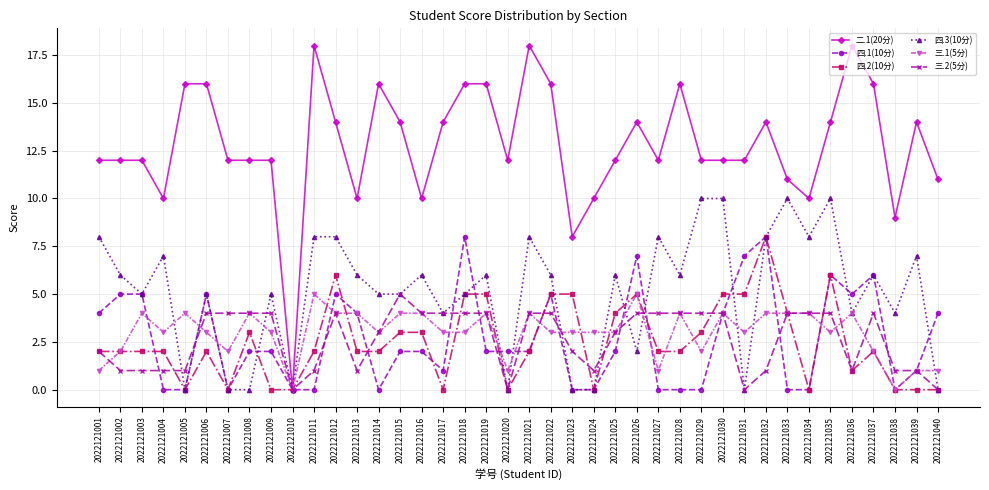

Which series has the largest total across all categories?

二.1(20分)